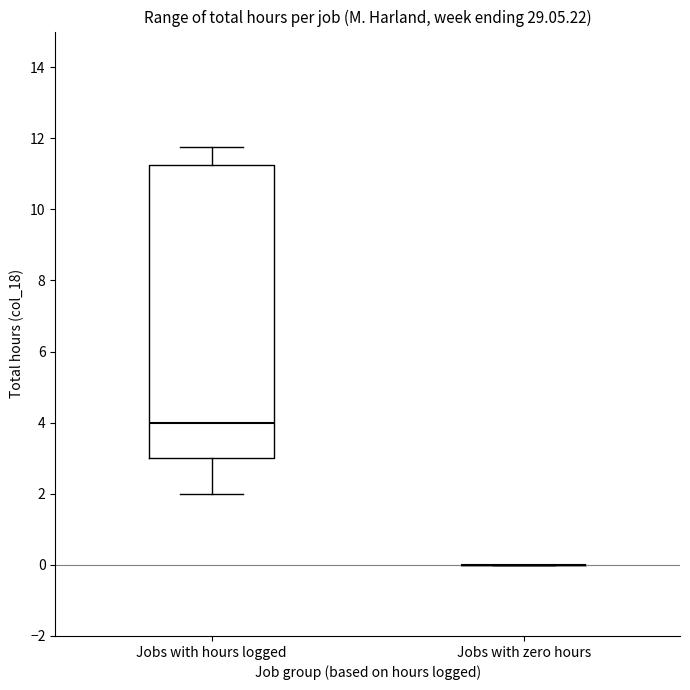

Reading left to right, read every box against the y-axis: the position of its median line, the range the box covers, and the ends of its whiskers. The values are not printed on the chart, so give them approximately, as read against the axis.

Jobs with hours logged: median 4.0, box 3.0 to 11.2, whiskers 2.0 to 11.8
Jobs with zero hours: box collapsed to a line at 0.0, whiskers 0.0 to 0.0